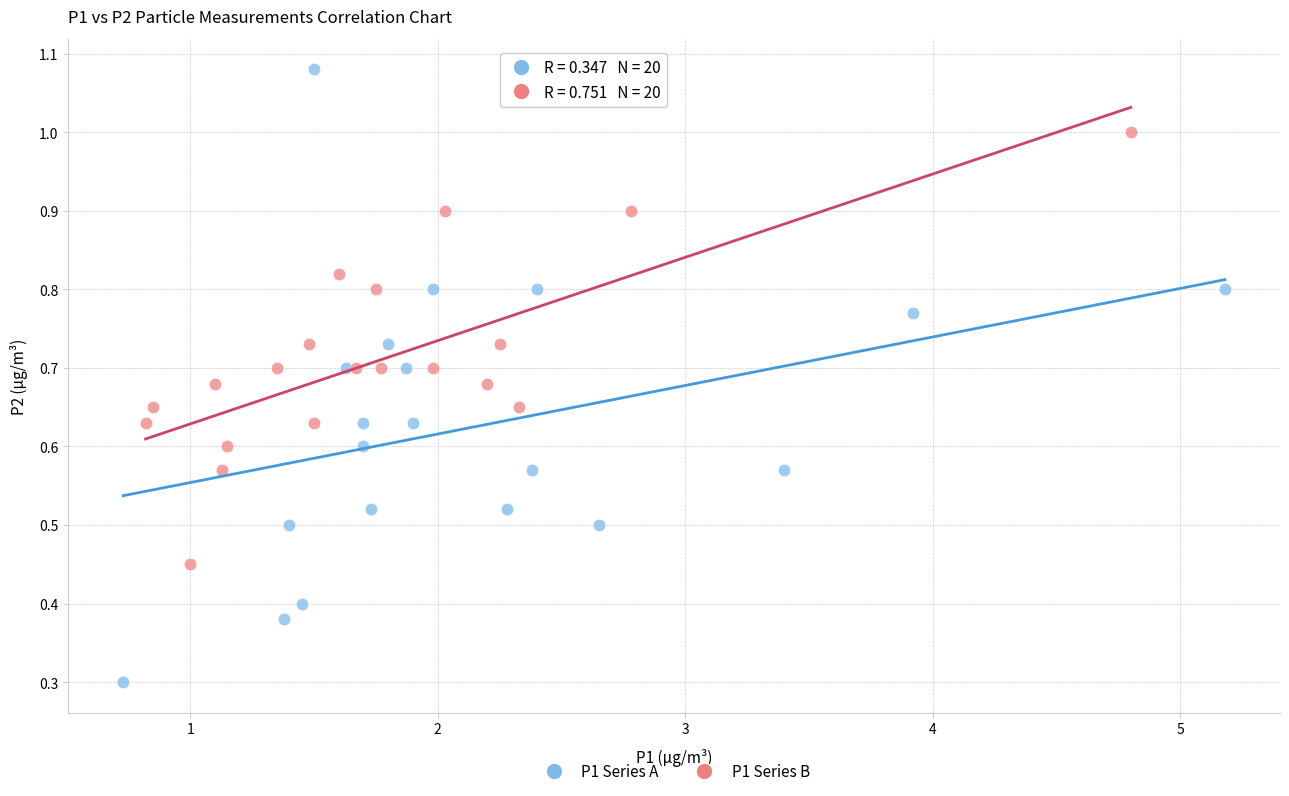

Which series has the widest spread of Y values?

P1 Series A